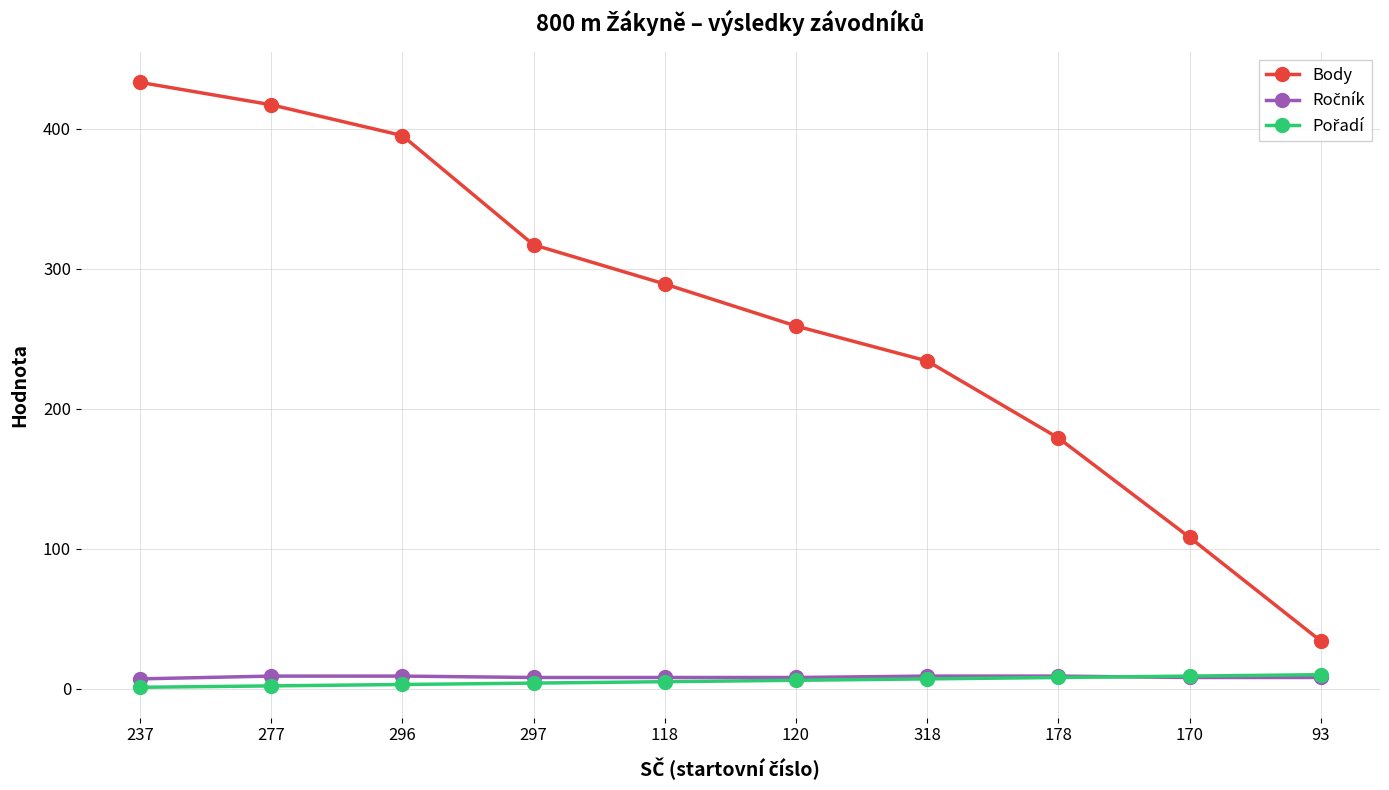

What is the label of the 2nd point from the left?

277